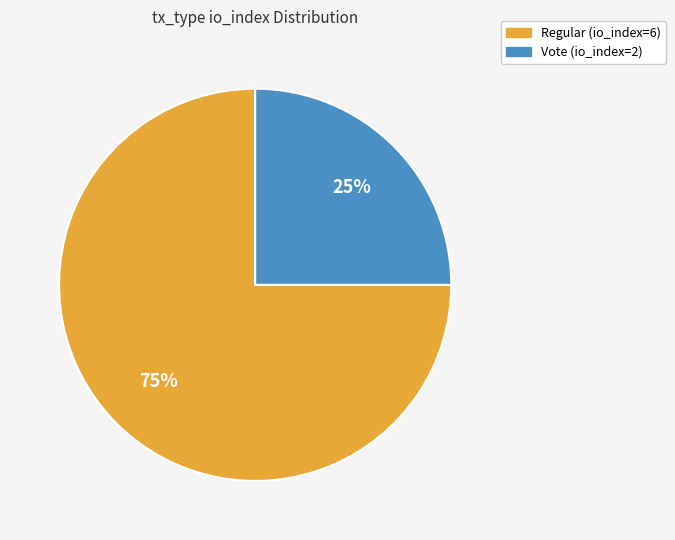

Count the number of slices in the pie.

2